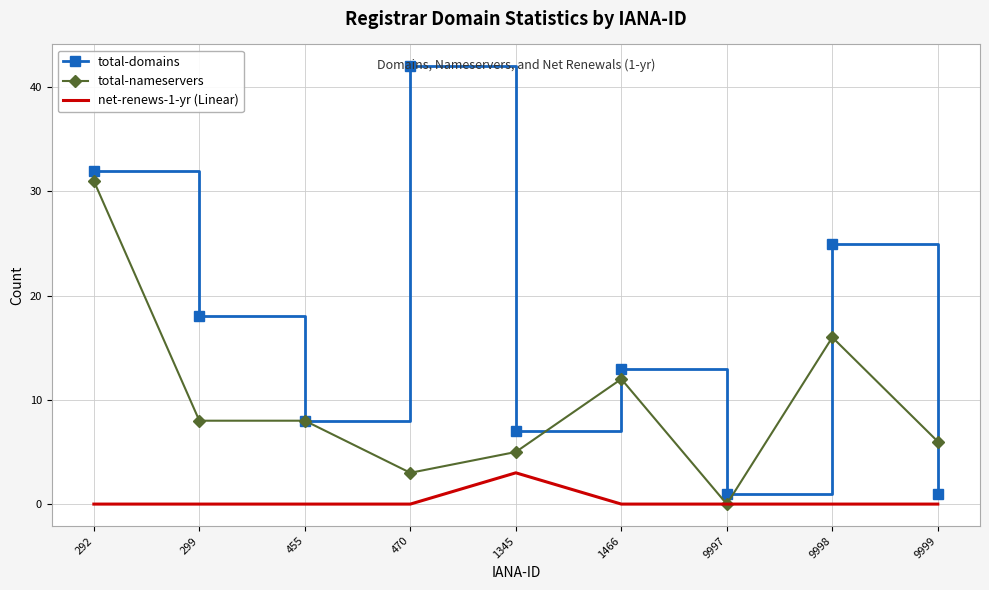

Rank the series by their maximum value, from highest to lowest.

total-domains, total-nameservers, net-renews-1-yr (Linear)